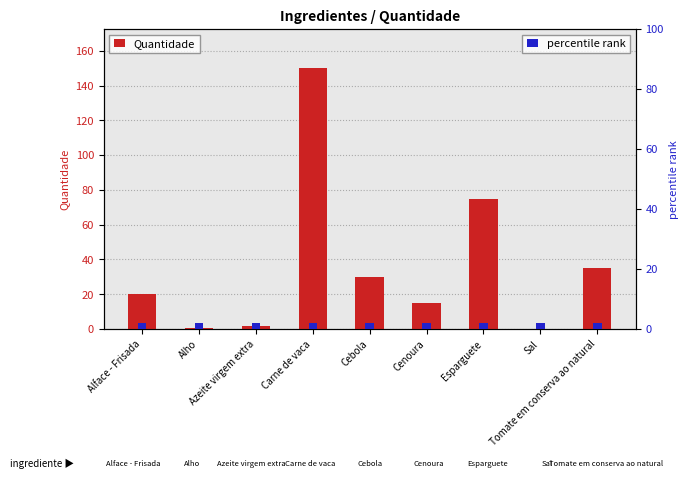

What is the total value across all series at Tomate em conserva ao natural?

37.0